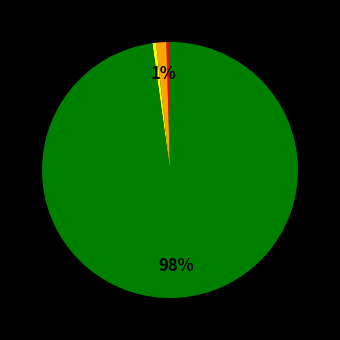

To the nearest percent, what is the average slice percentage?

25%